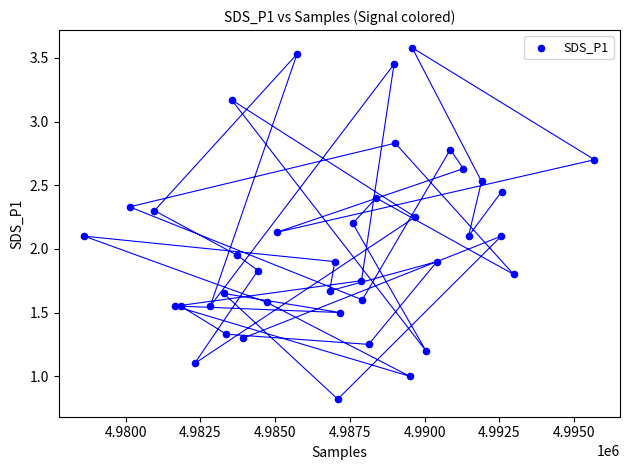

What is the range of X values (max minus min)?

17075.0